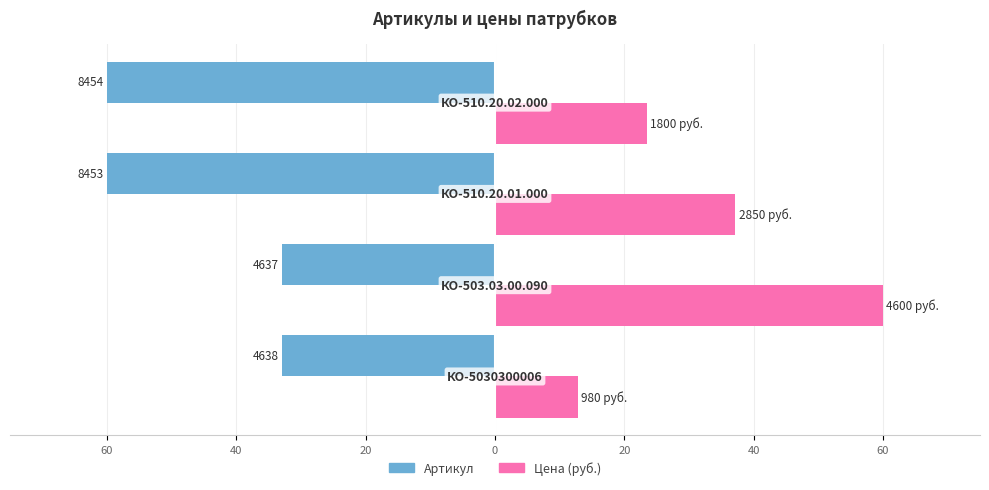

What is the average value of the Цена (руб.) series?

33.4